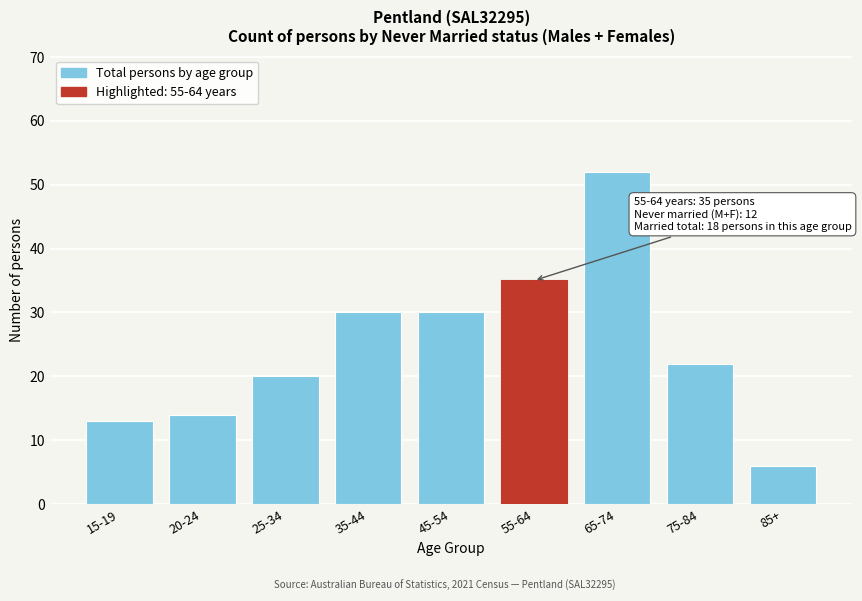

Reading left to right, what are all the values shown in this chart?

13	14	20	30	30	35	52	22	6